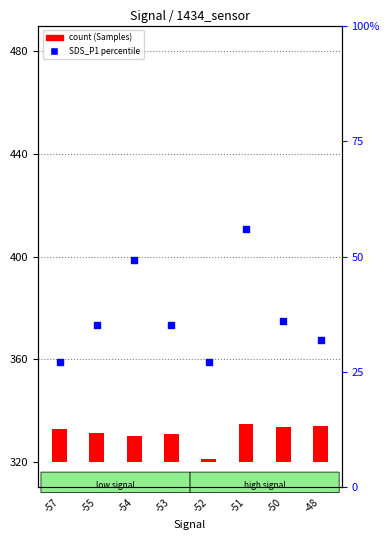

At which category is the sum across all series the highest?

-51